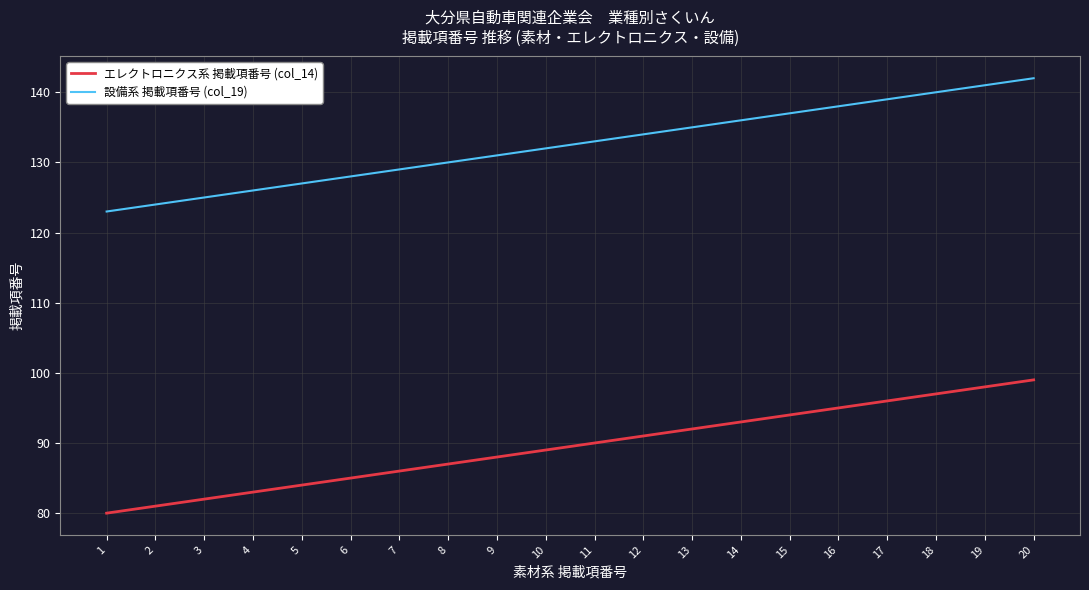

Is the value of エレクトロニクス系 掲載項番号 (col_14) at 17 greater than the value of 設備系 掲載項番号 (col_19) at 7?

No